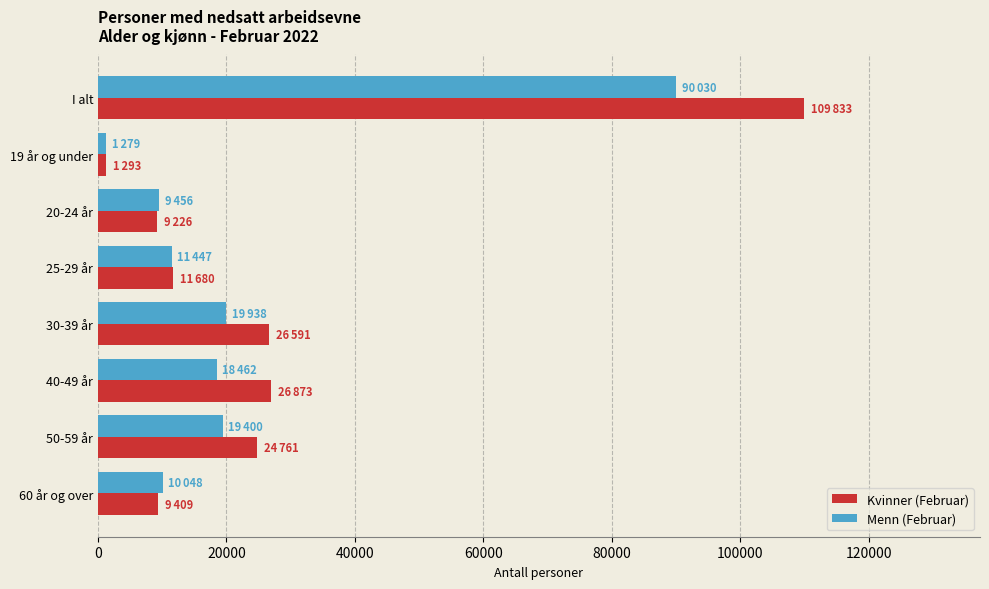

What is the sum of all Kvinner (Februar) values?

219666